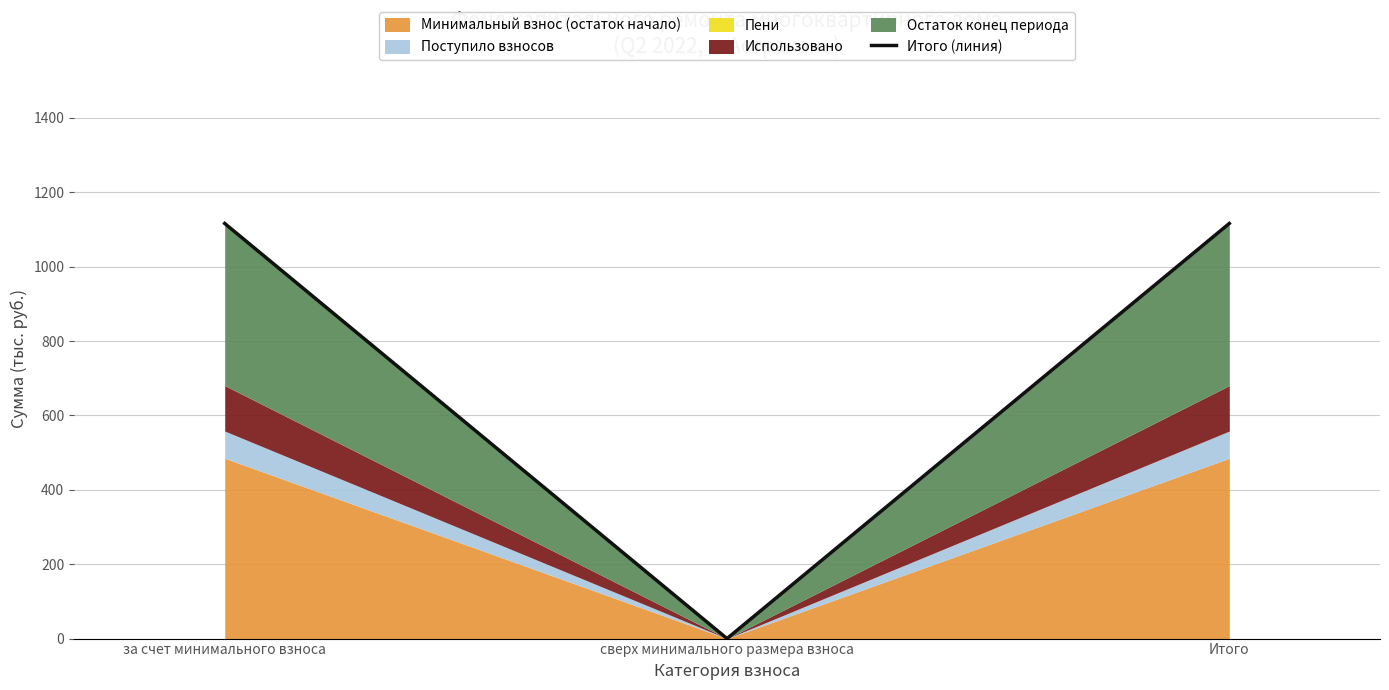

What is the label of the 1st point from the right?

Итого